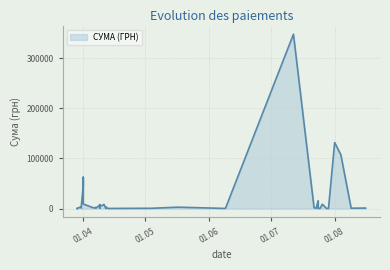

Count the number of data series in this chart.

1